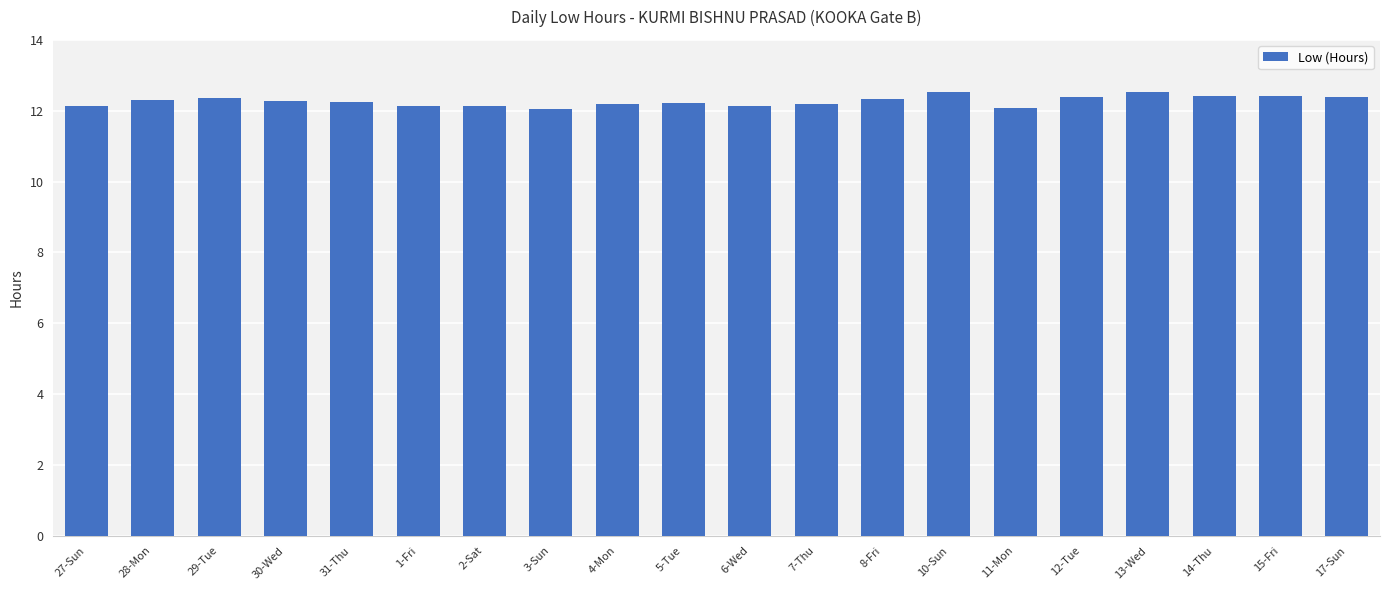

What position from the right is 8-Fri?

8